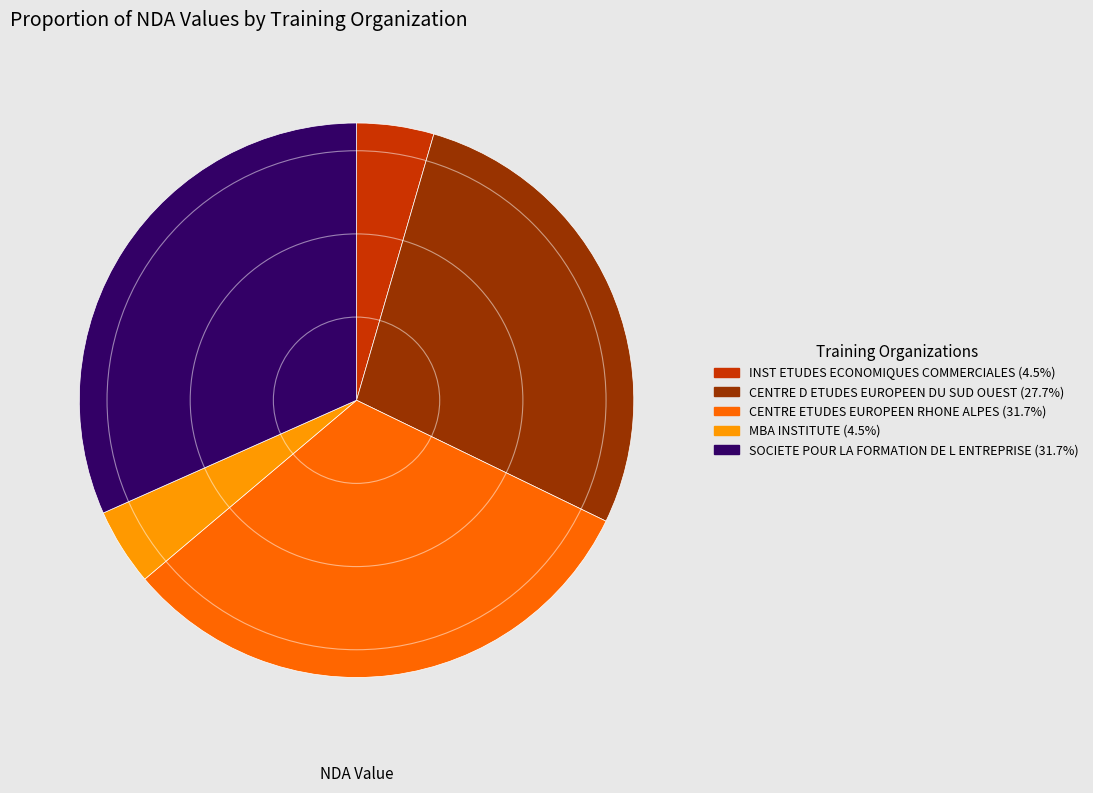

Is CENTRE D ETUDES EUROPEEN DU SUD OUEST the majority of the pie?

No